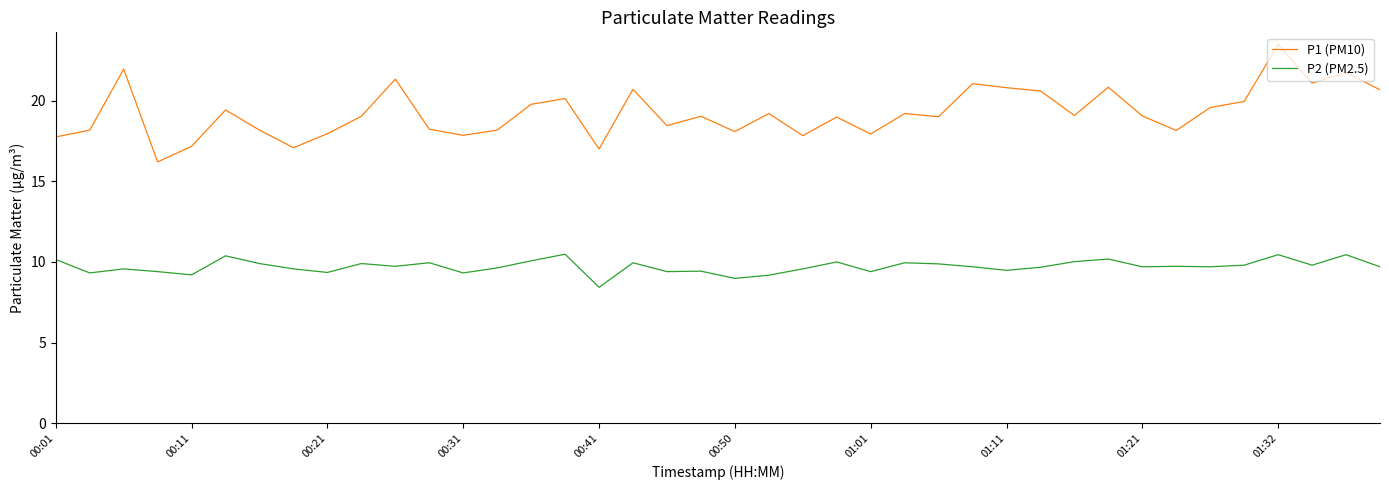

Which series has the largest range (max minus min)?

P1 (PM10)